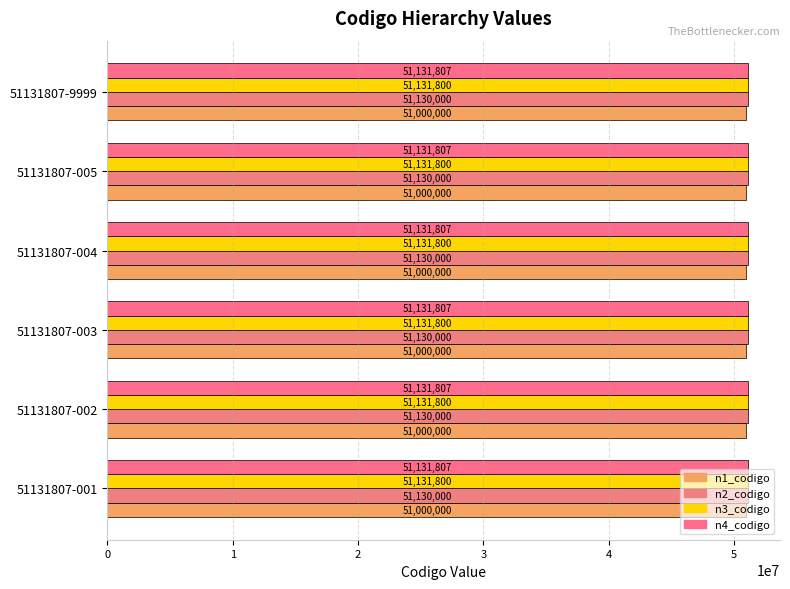

Rank the series by their maximum value, from lowest to highest.

n1_codigo, n2_codigo, n3_codigo, n4_codigo